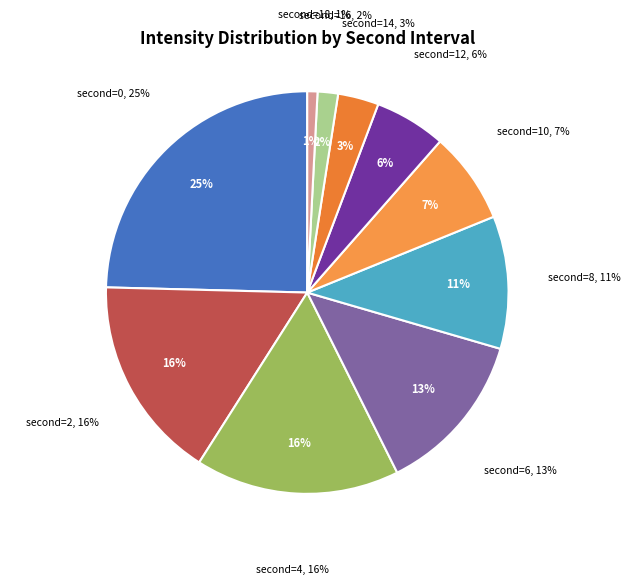

How many segments does this pie chart have?

10